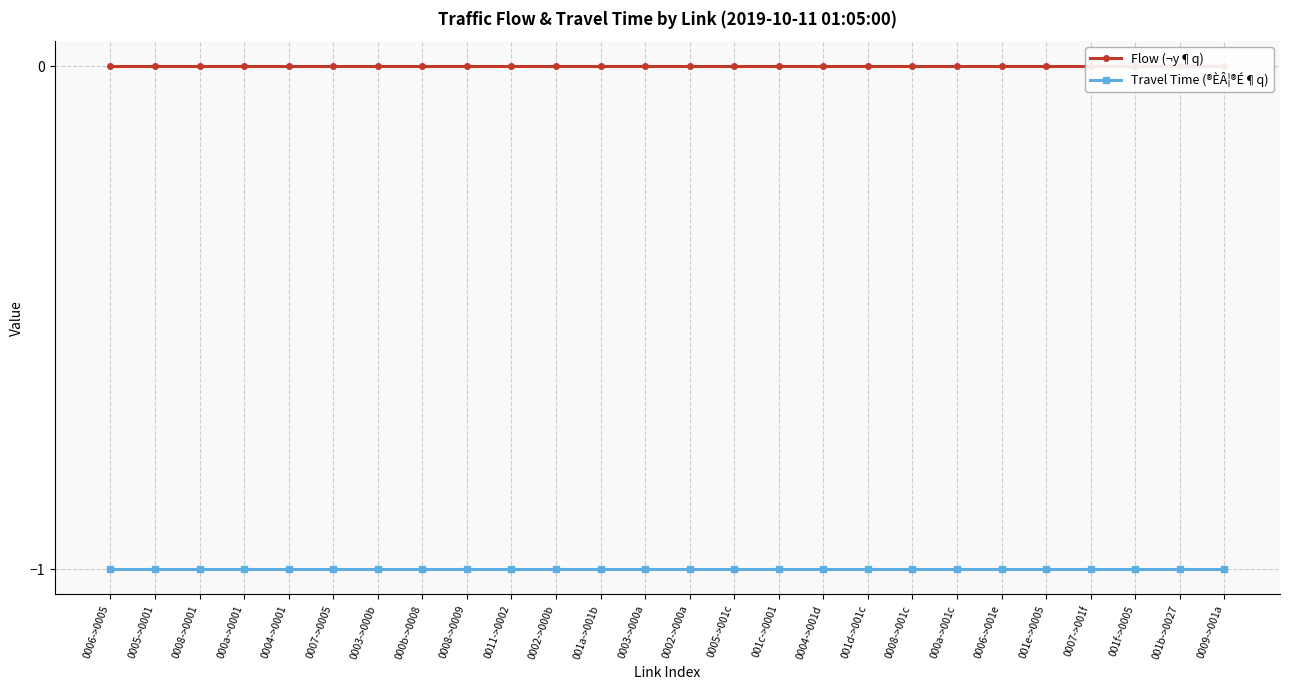

What is the approximate value of Travel Time (®ÈÂ¦®É¶q) at 001c->0001?

-1